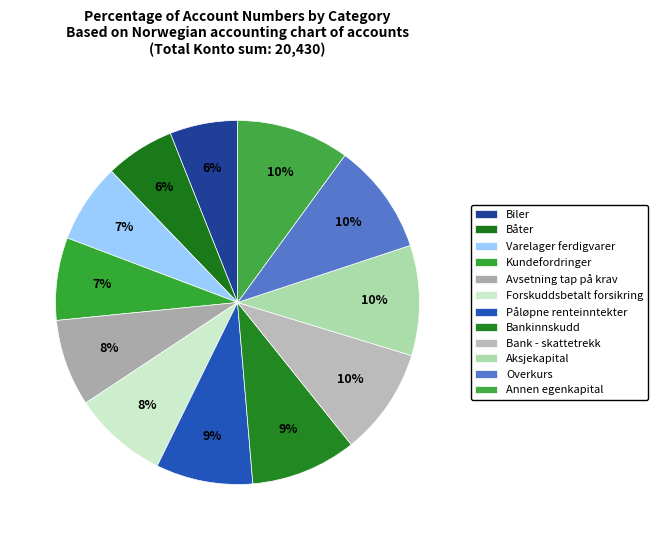

How many slices are in this pie chart?

12